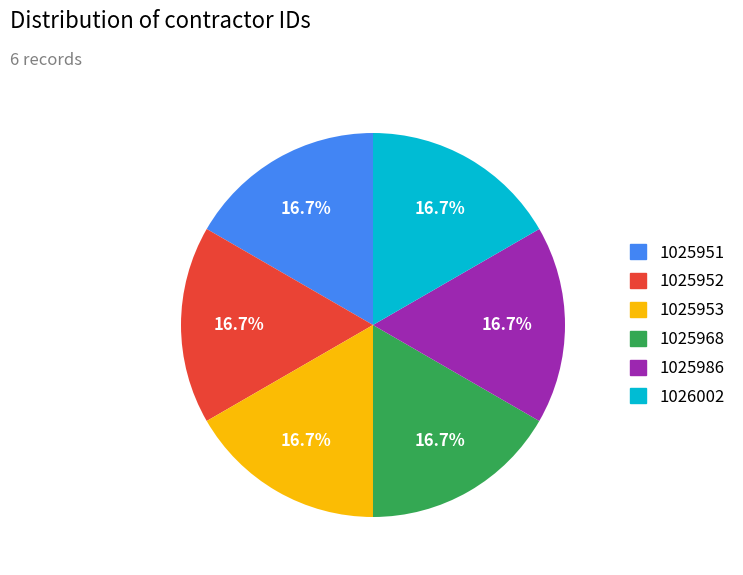

How many slices are in this pie chart?

6